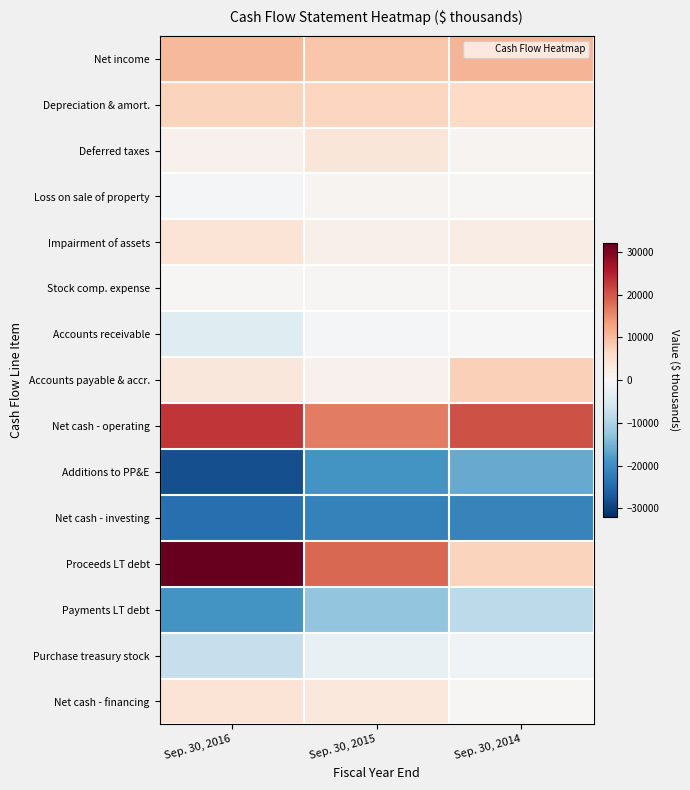

How many distinct data groups are displayed?

15